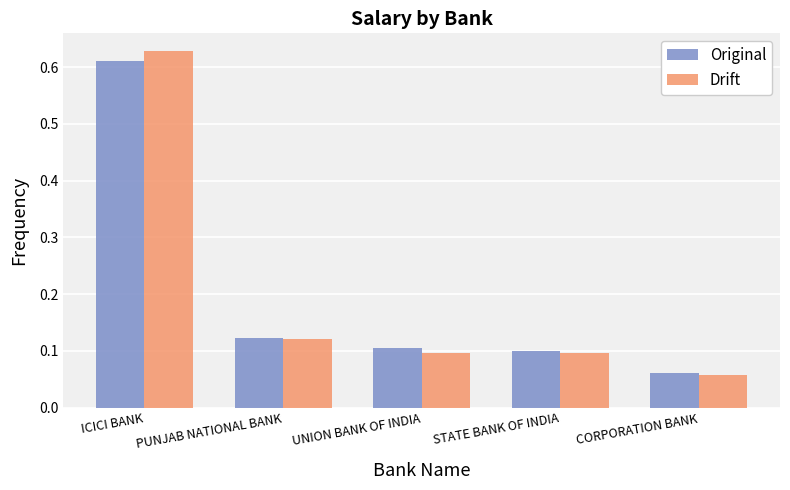

Which series has the widest spread of values?

Drift